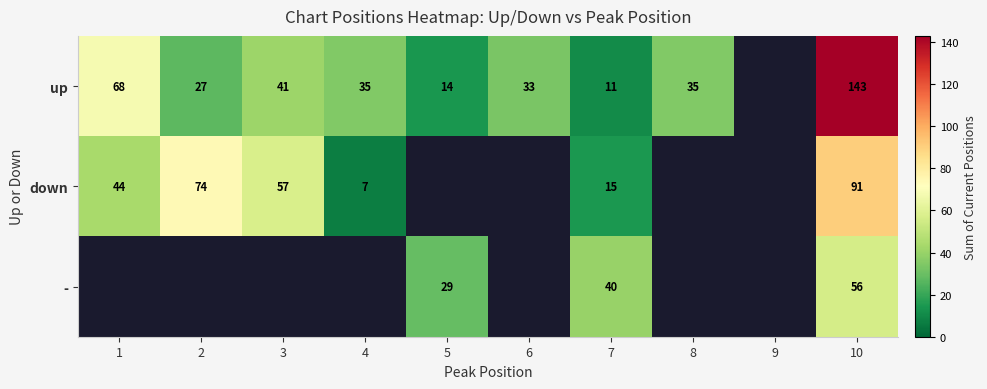

At 10, list the series in order from smallest to largest.

-, down, up